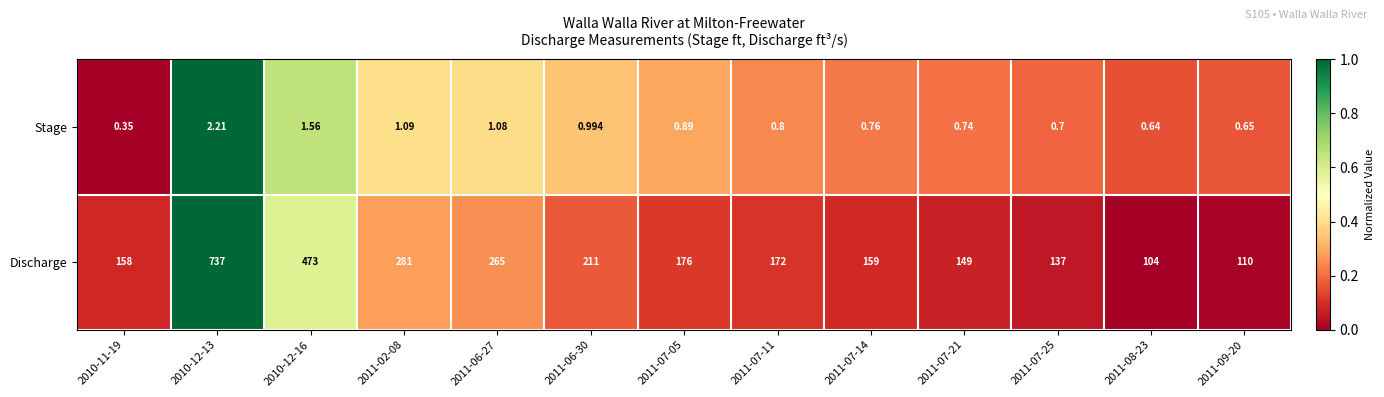

Rank the series by their maximum value, from highest to lowest.

Discharge, Stage